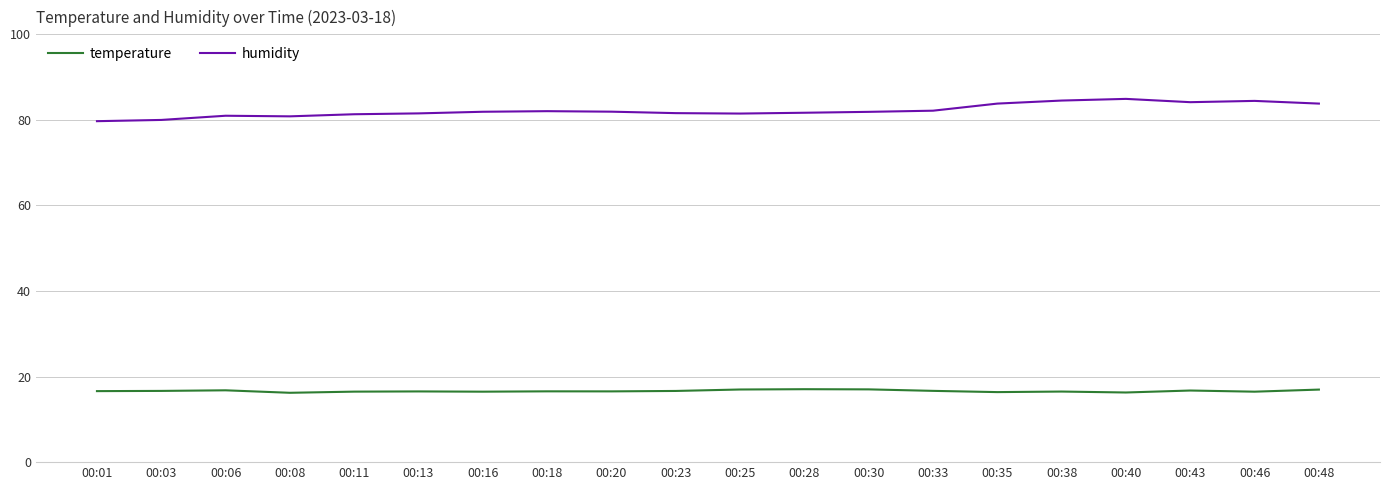

Does the chart display data point markers on the line(s)?

No